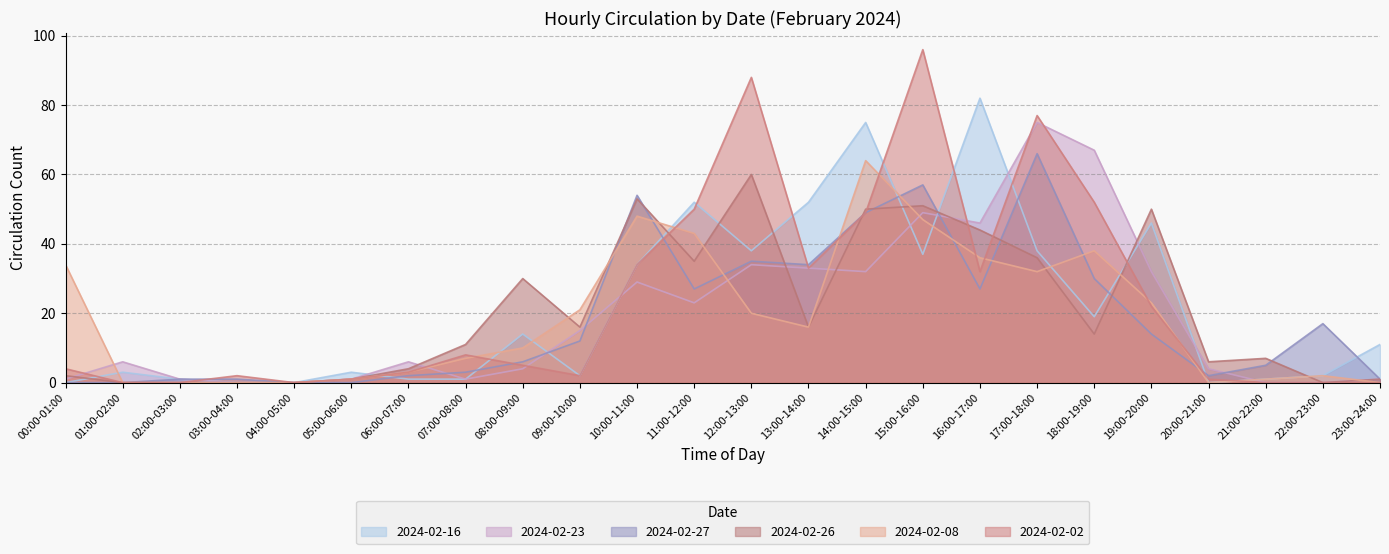

What is the difference between the maximum and minimum values in the 2024-02-26 series?

60